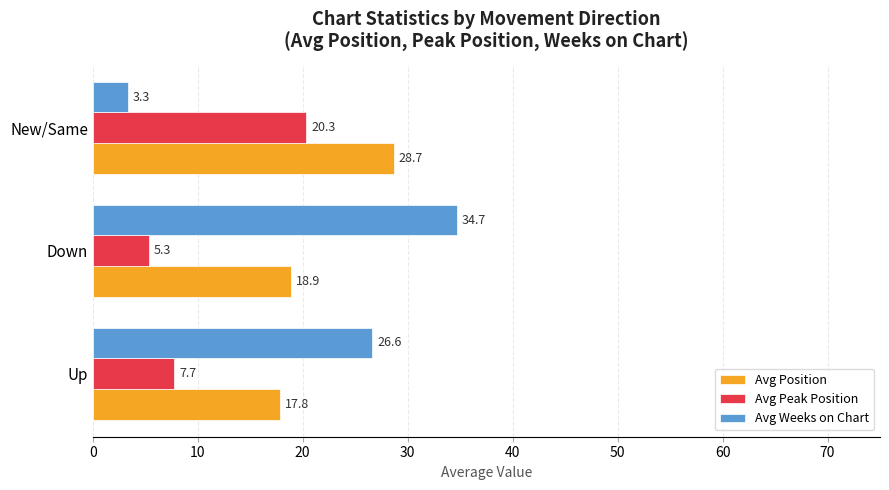

Is it true that Avg Peak Position equals 5.3 at Down?

True